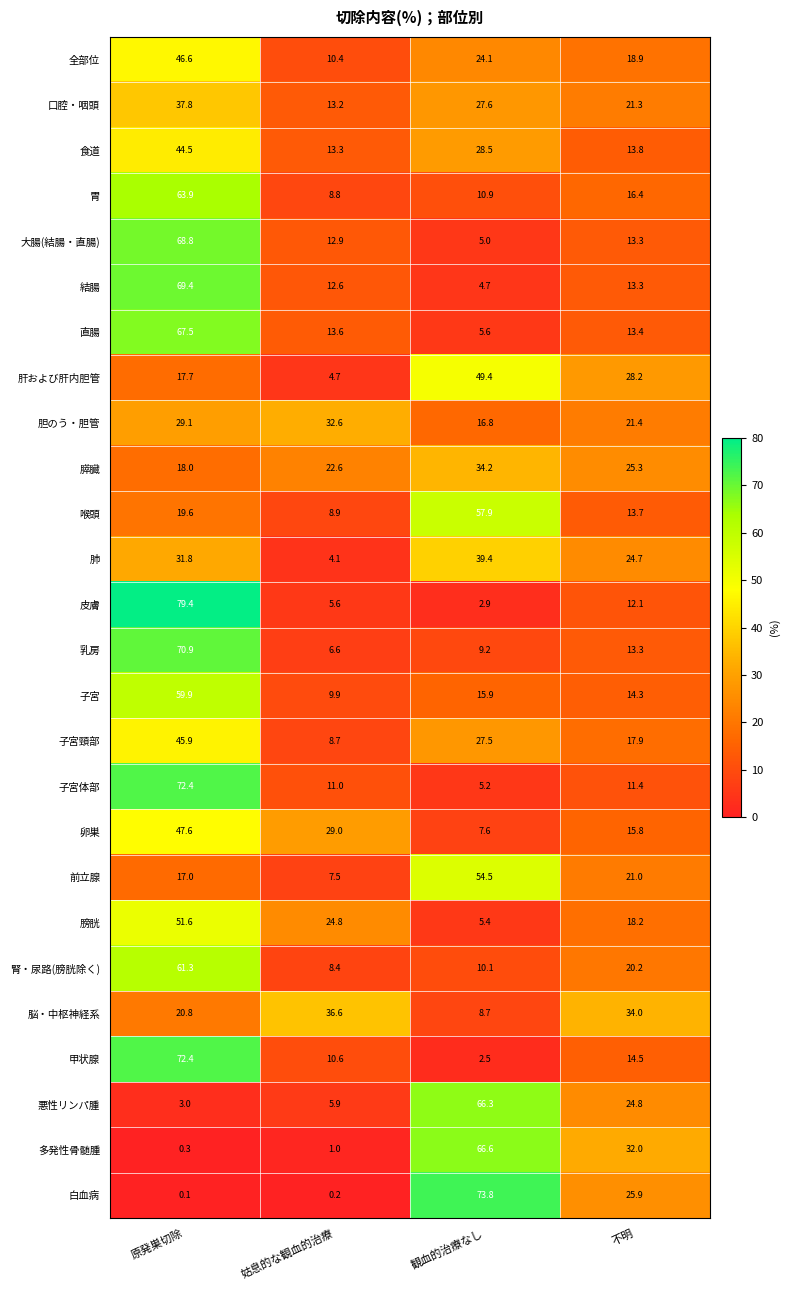

Count the number of categories in the chart.

4